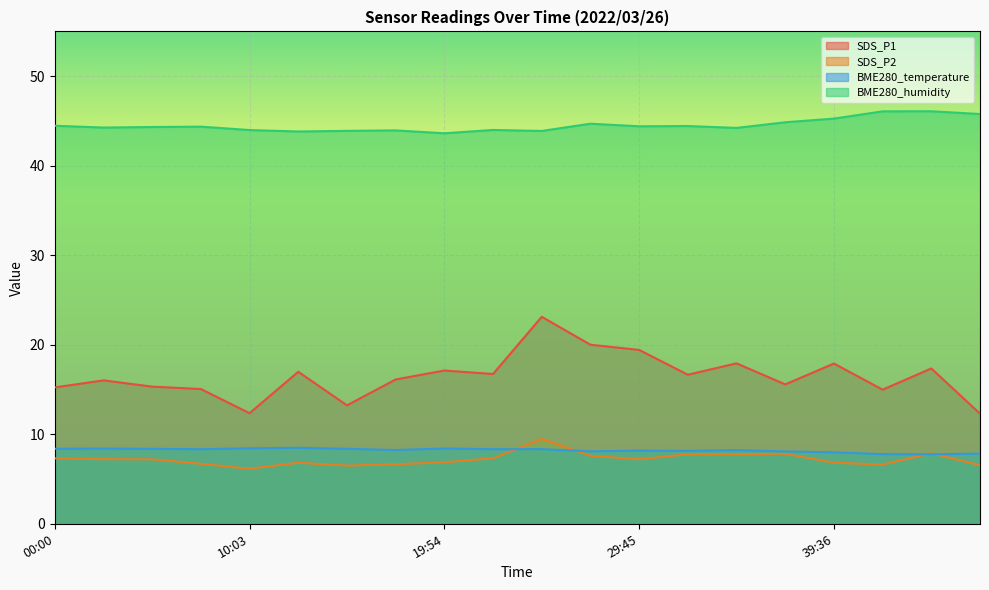

What is the label of the 5th point from the left?

10:03